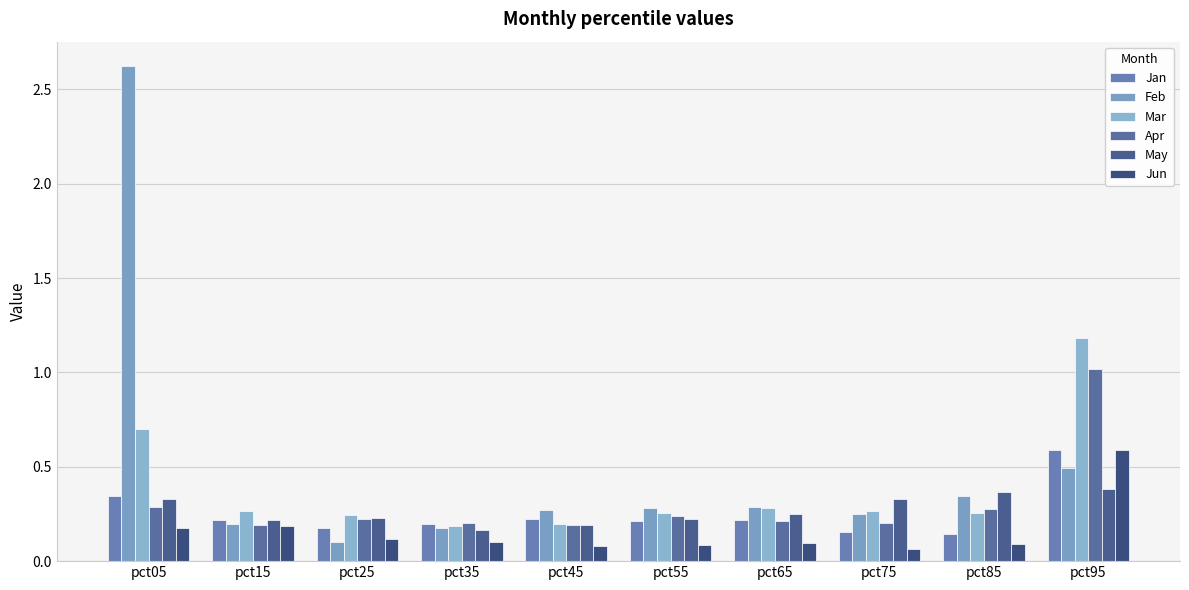

Read the May value at pct85.

0.4